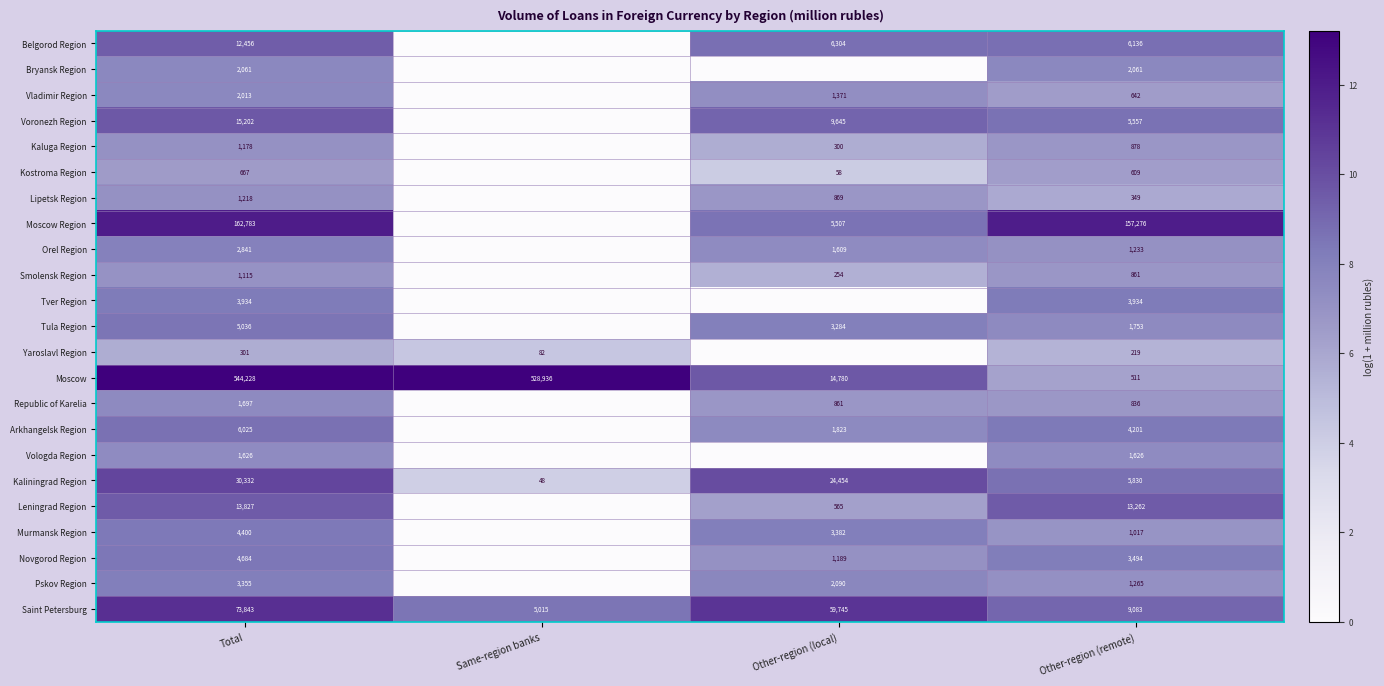

Is the value of Tula Region at Other-region (local) greater than the value of Pskov Region at Total?

No